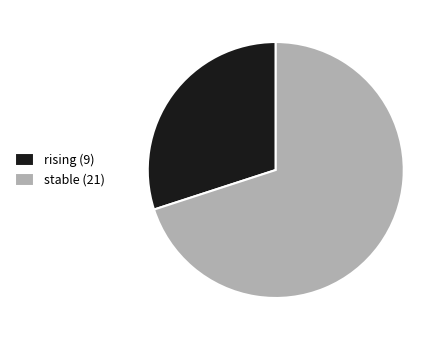

What is the largest slice in the pie chart?

stable